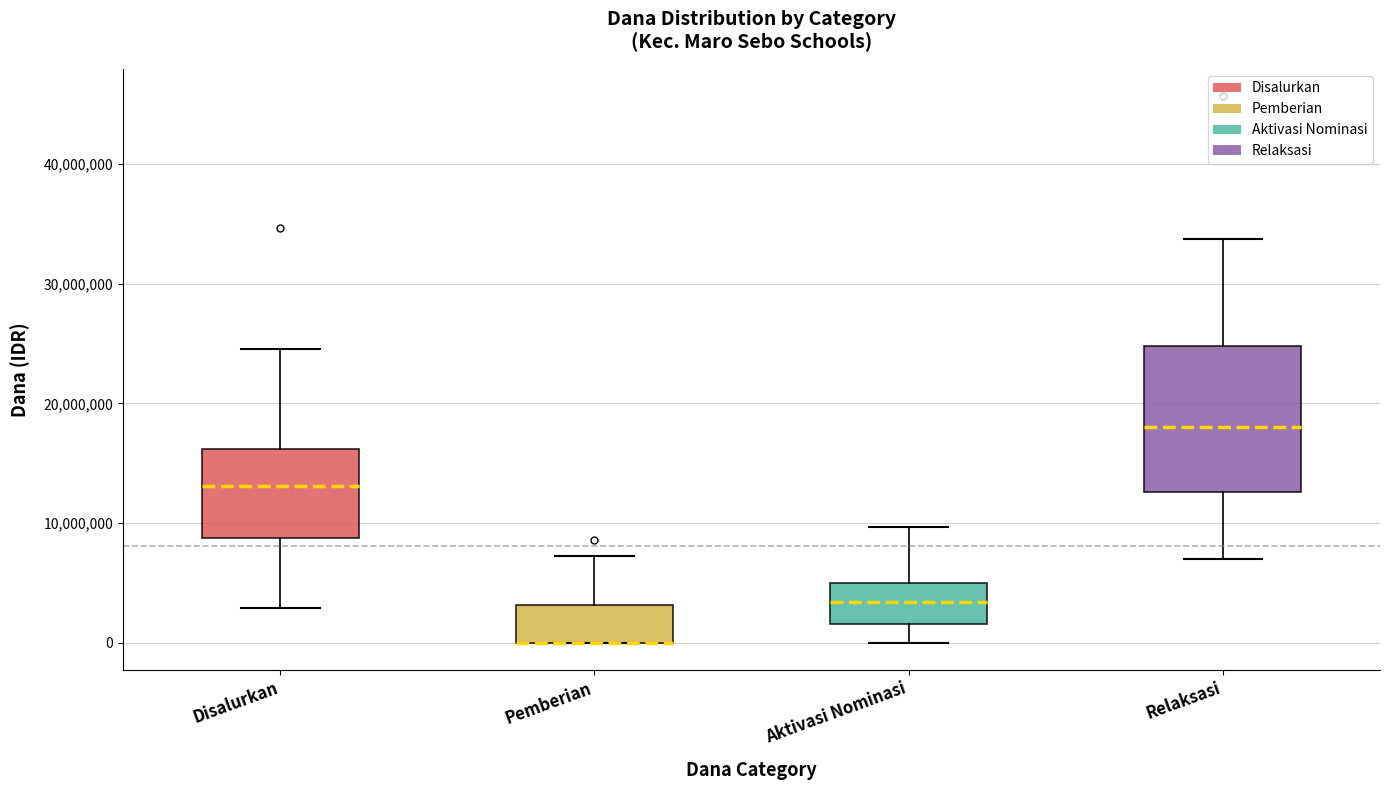

Where is the upper edge of the box for Aktivasi Nominasi on the y-axis? The values are not printed on the chart, so give them approximately, as read against the axis.

5000000